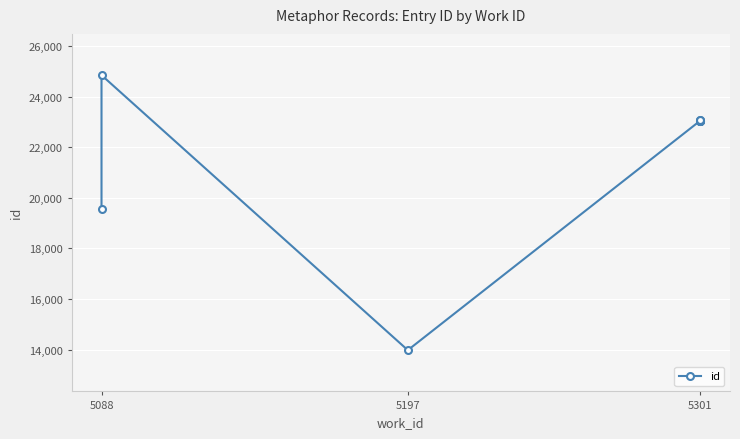

How many interior local valleys (lower than both neighbors) does the data have?

1